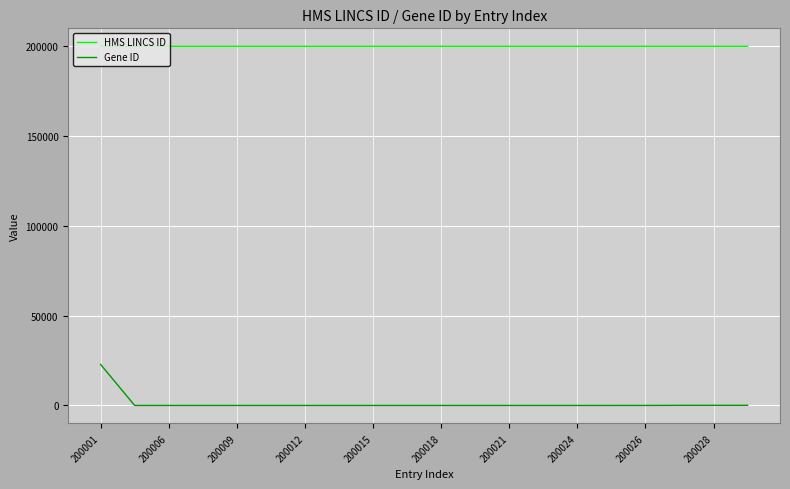

How many categories are shown in the chart?

20